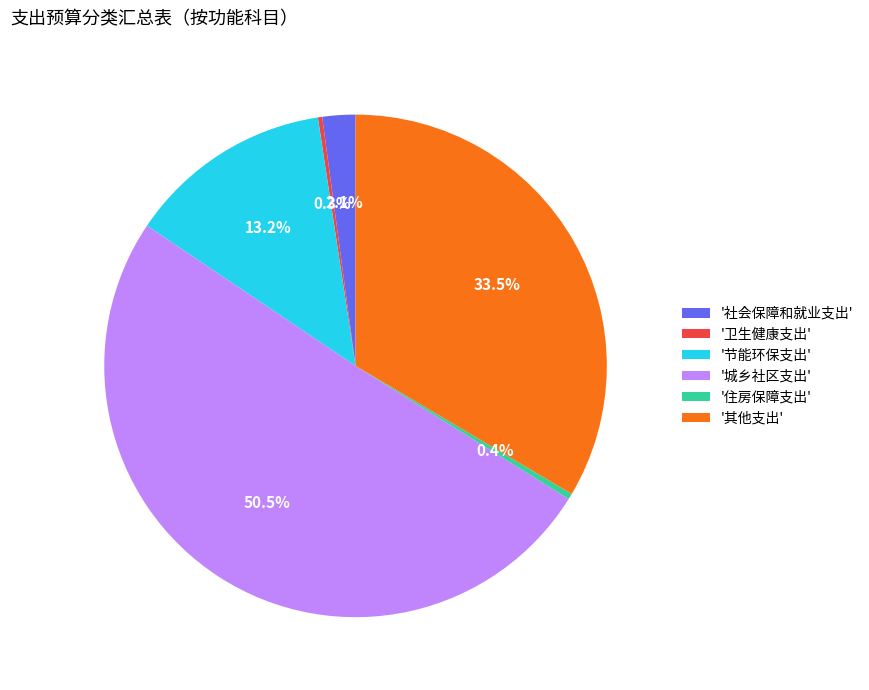

What percentage do '社会保障和就业支出' and '住房保障支出' together represent?

2.5%